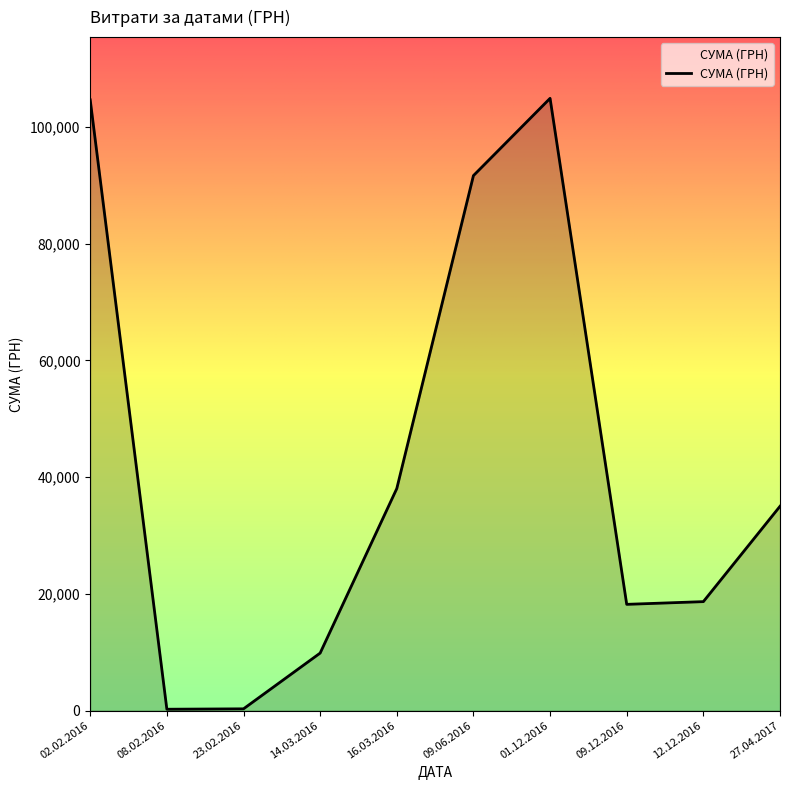

What is the smallest value displayed?

226.1